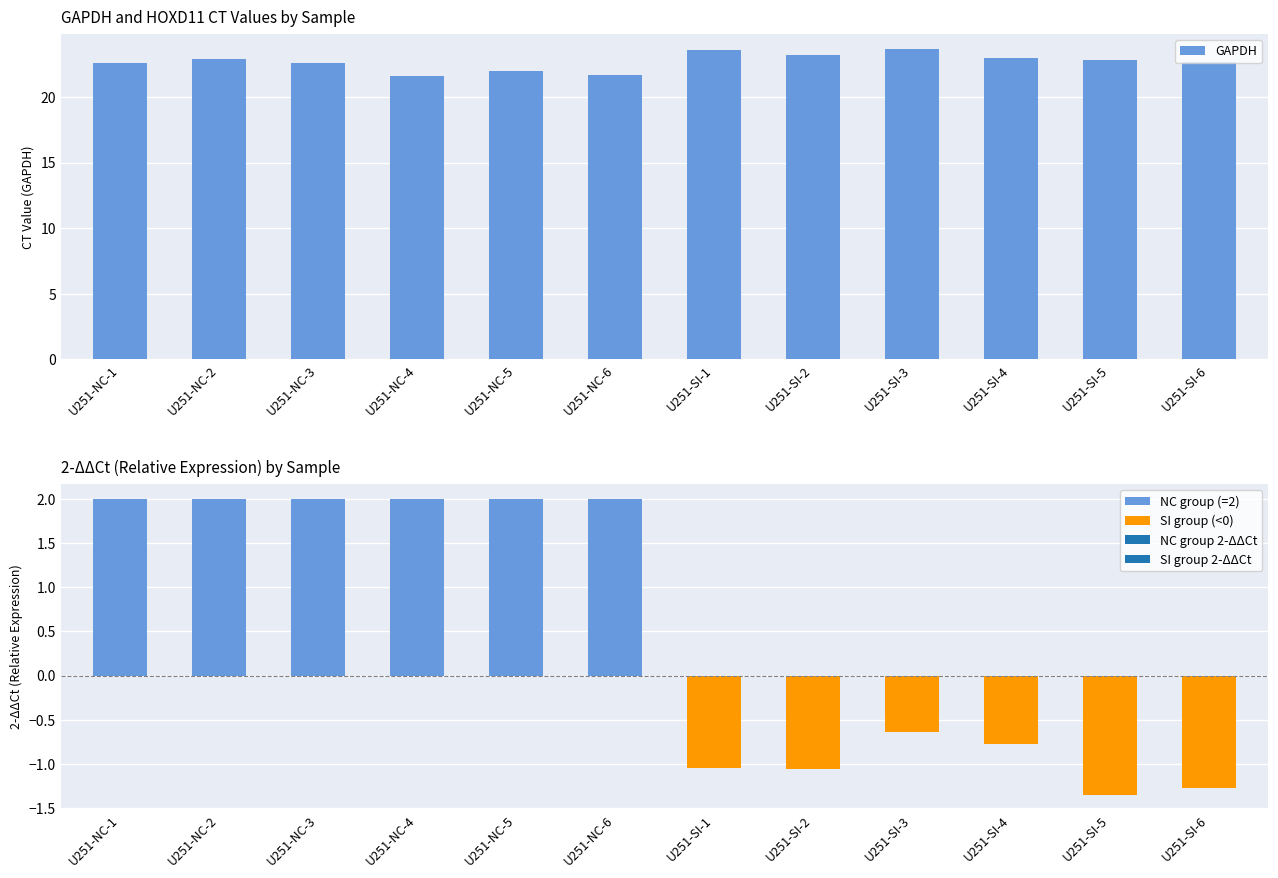

What is the approximate value at U251-NC-5?

22.0